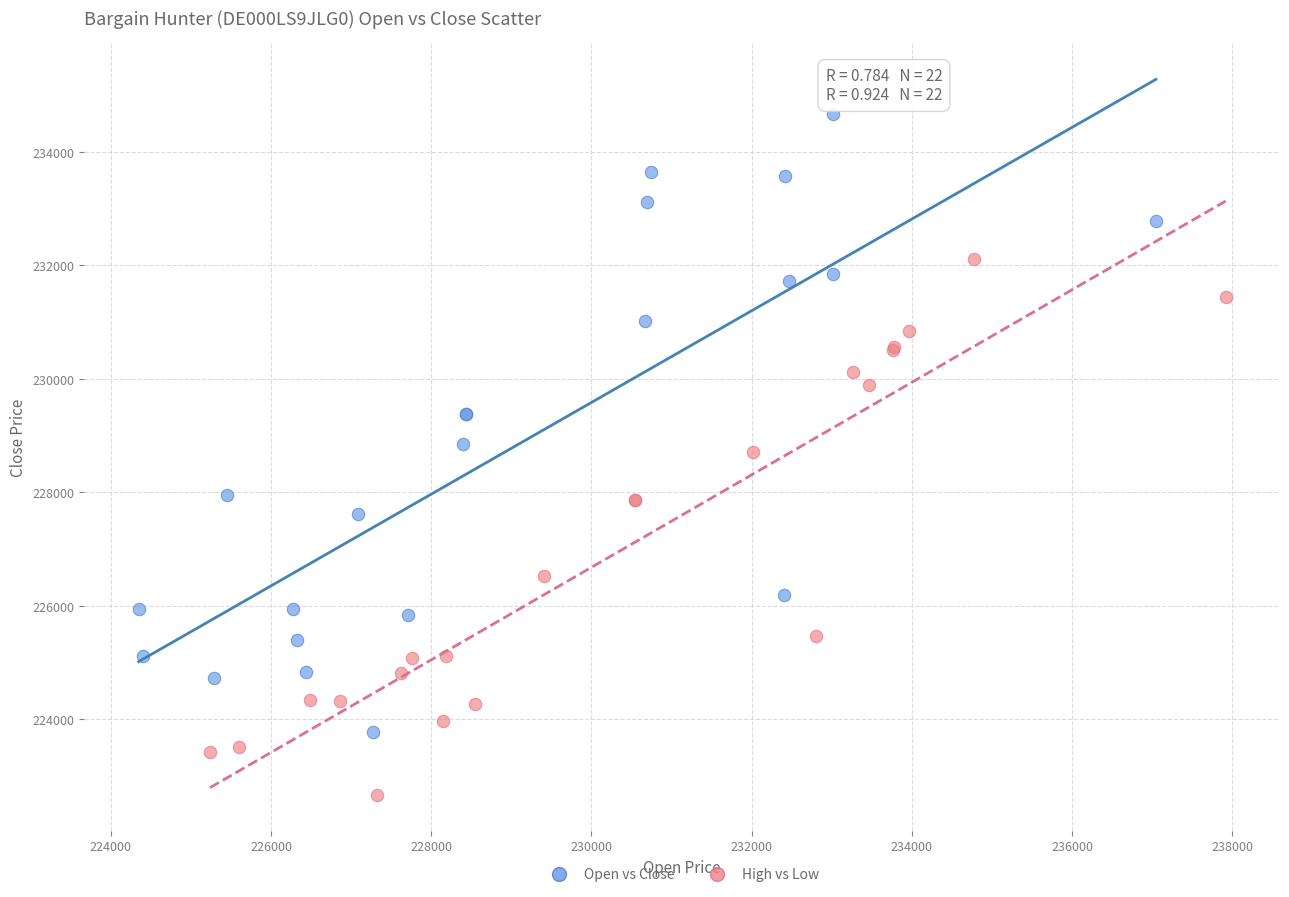

Which series has the largest Y range (max minus min)?

Open vs Close